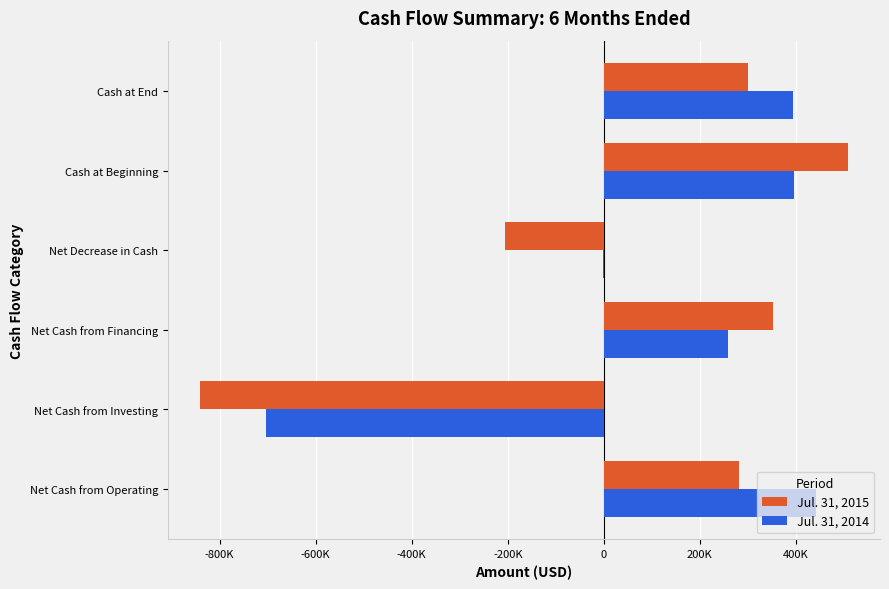

What are all the series names shown in the legend?

Jul. 31, 2015, Jul. 31, 2014